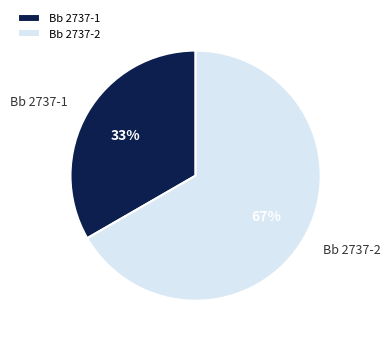

What is the majority slice?

Bb 2737-2